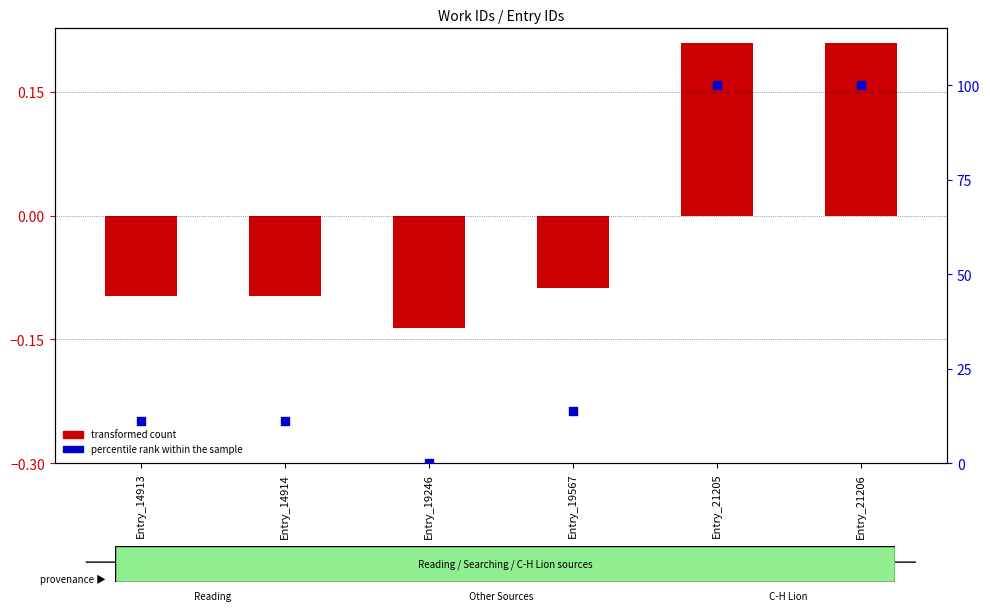

At which category is the sum across all series the highest?

Entry_21205